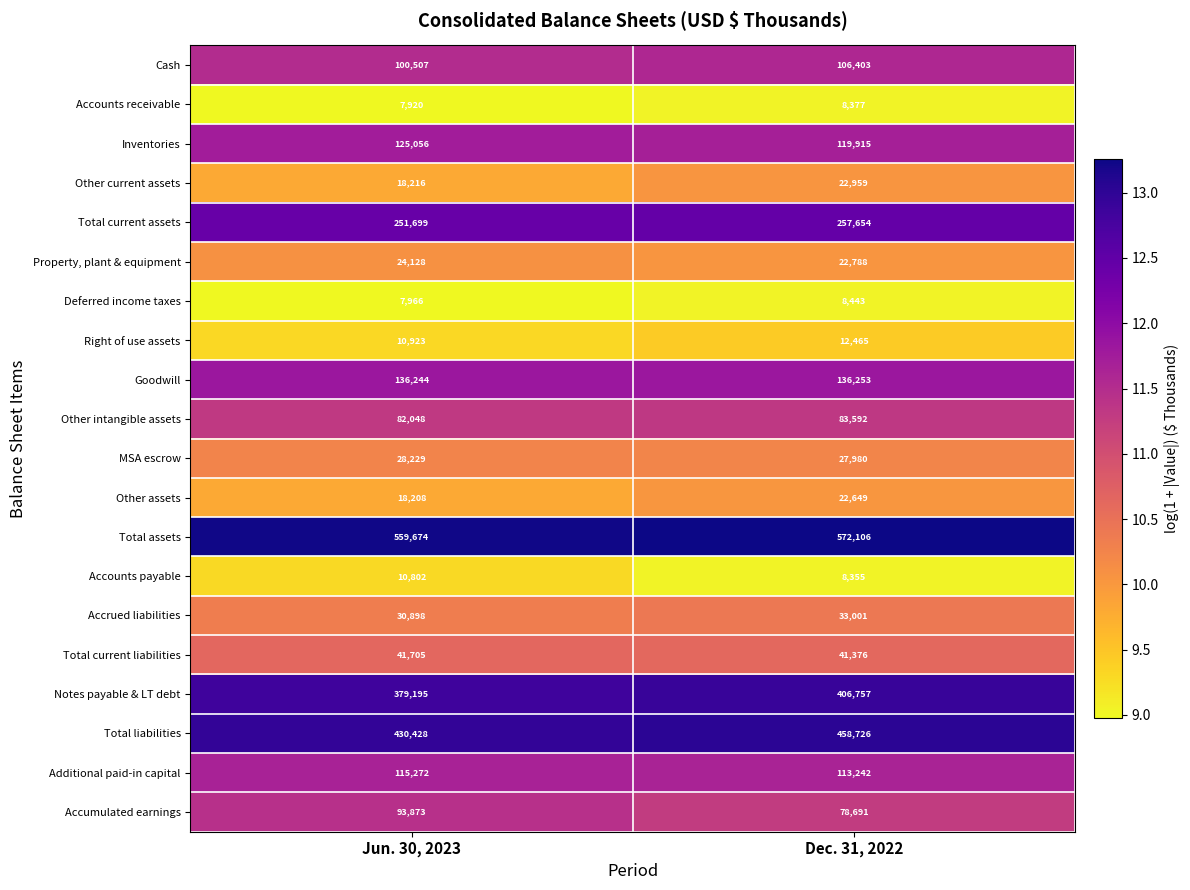

What is the smallest value displayed?

7920